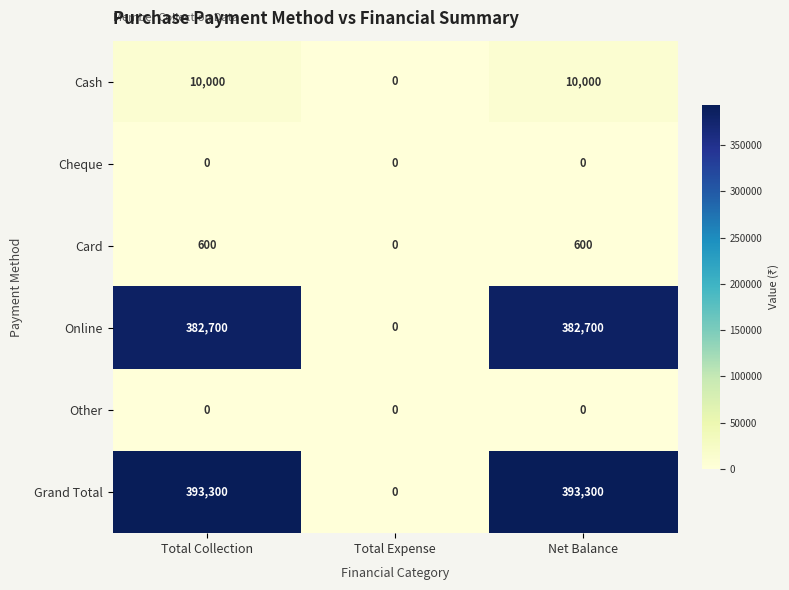

The Grand Total series shows 0 at Total Expense. True or false?

True